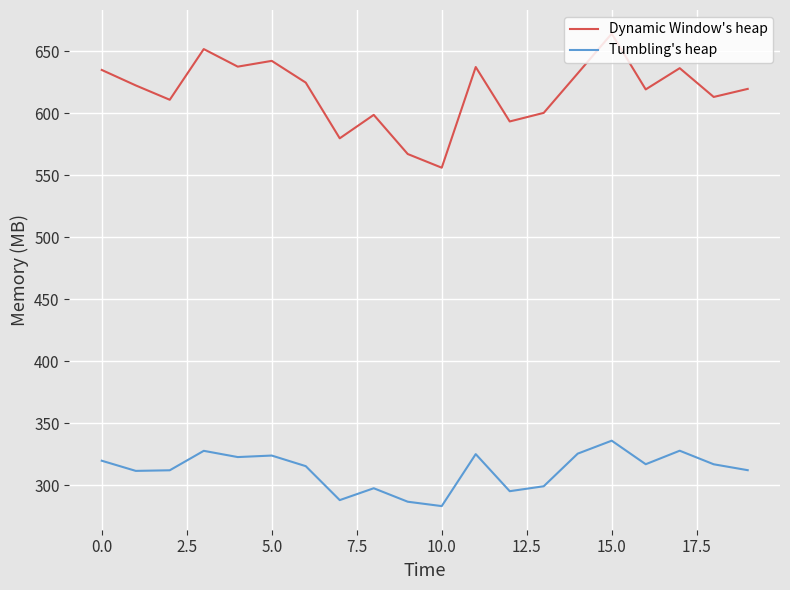

Which series has the largest total across all categories?

Dynamic Window's heap